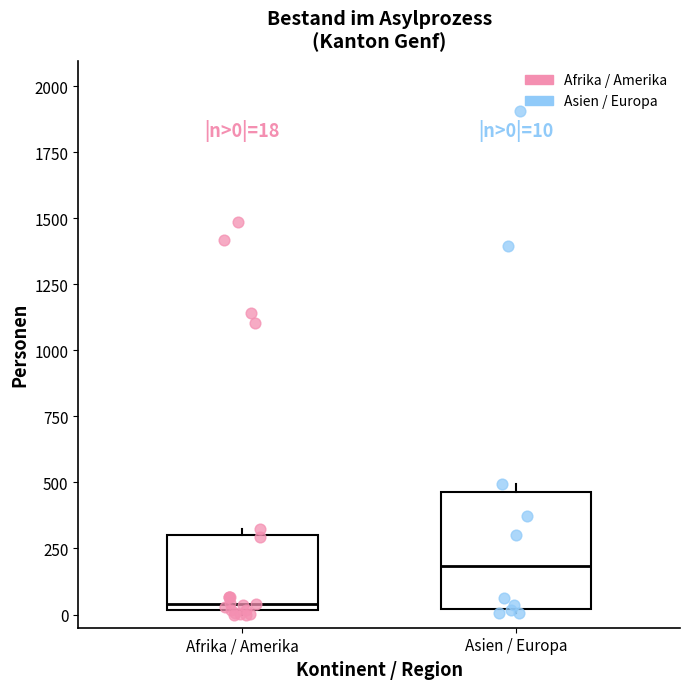

Which box has the lowest median line?

Afrika / Amerika